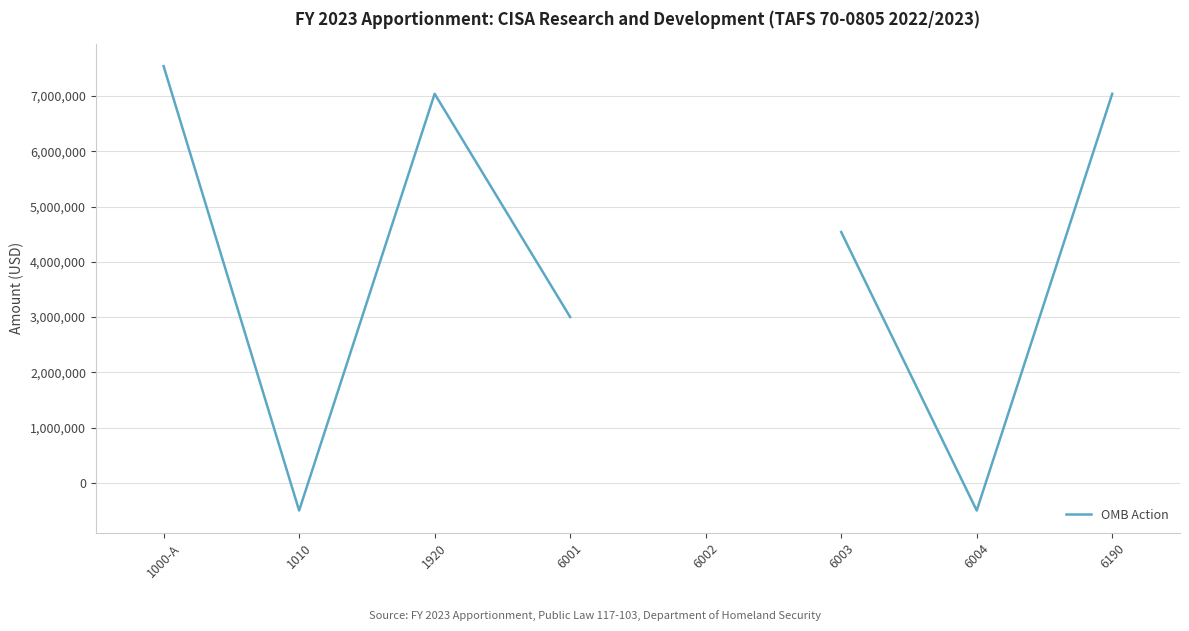

What is the difference between the maximum and minimum values?

8039298.0